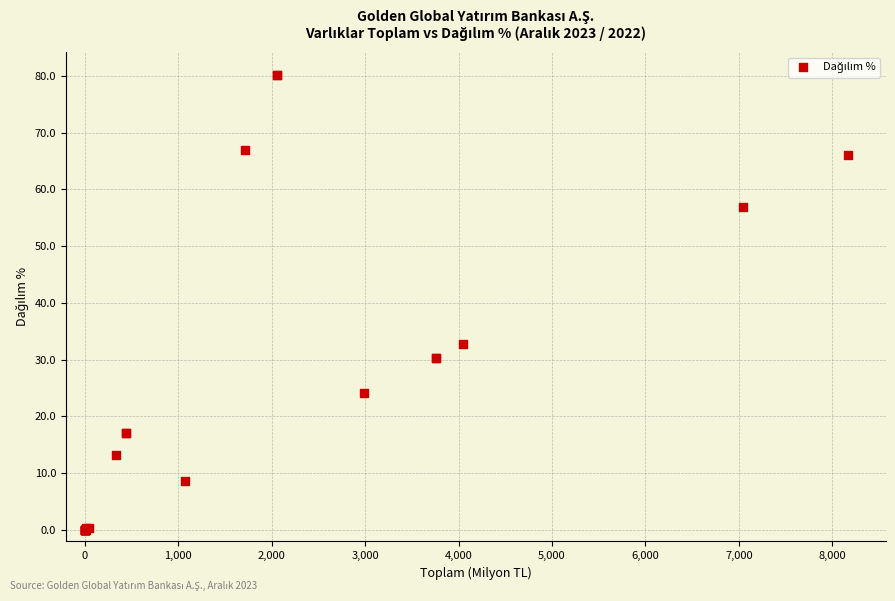

What Y value in the scatter plot is closest to 40?

32.7